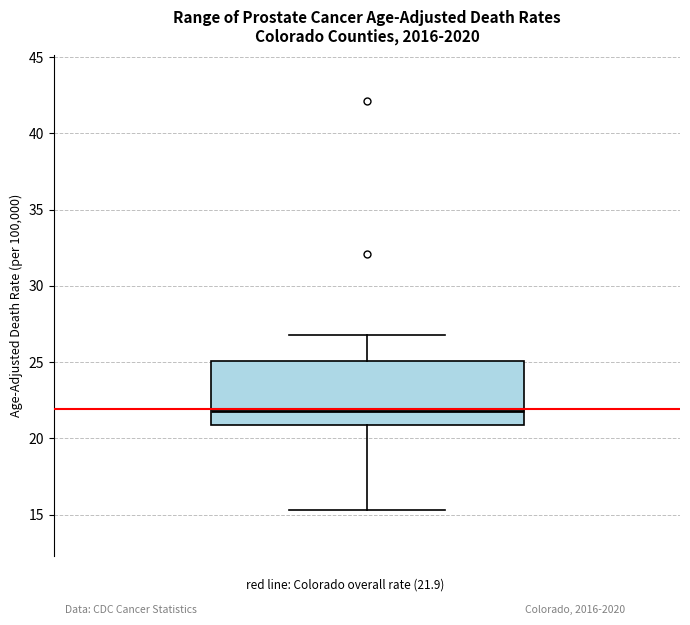

Transcribe this box plot: give where the median line is, the range the box spans, and where the two whiskers end, as read against the y-axis. The values are not printed on the chart, so give them approximately, as read against the axis.

median 22.0, box 21.0 to 25.0, whiskers 15.5 to 27.0